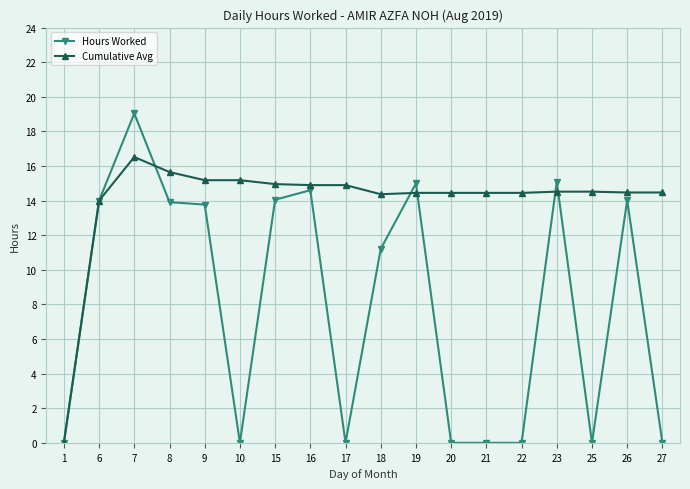

Is it true that Hours Worked equals 8.7 at 8?

False